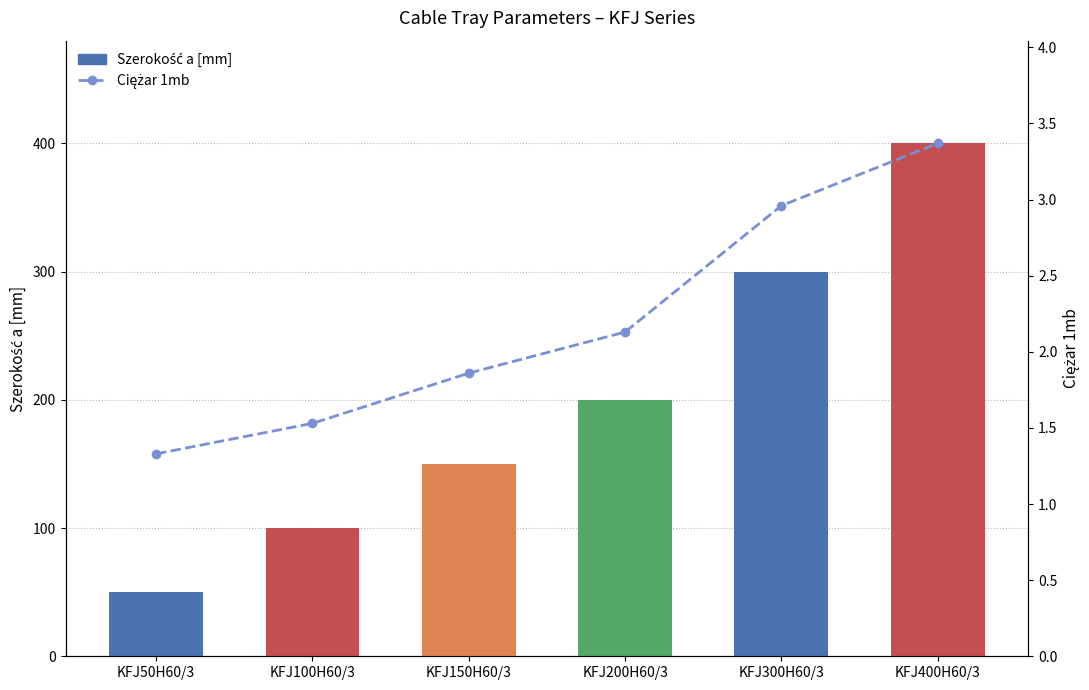

Which label corresponds to the smallest value in the chart?

KFJ50H60/3